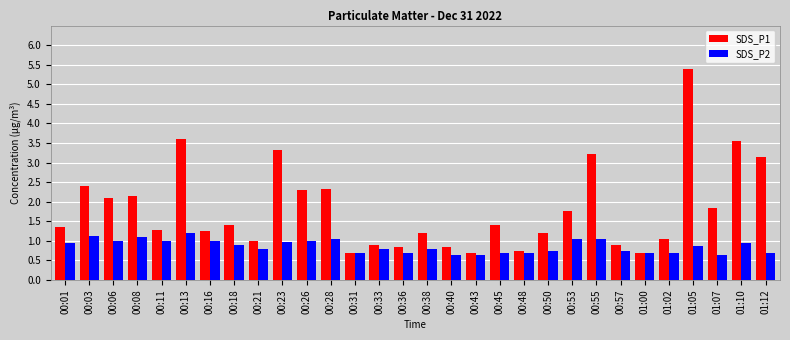

At which label does SDS_P1 reach its peak?

01:05